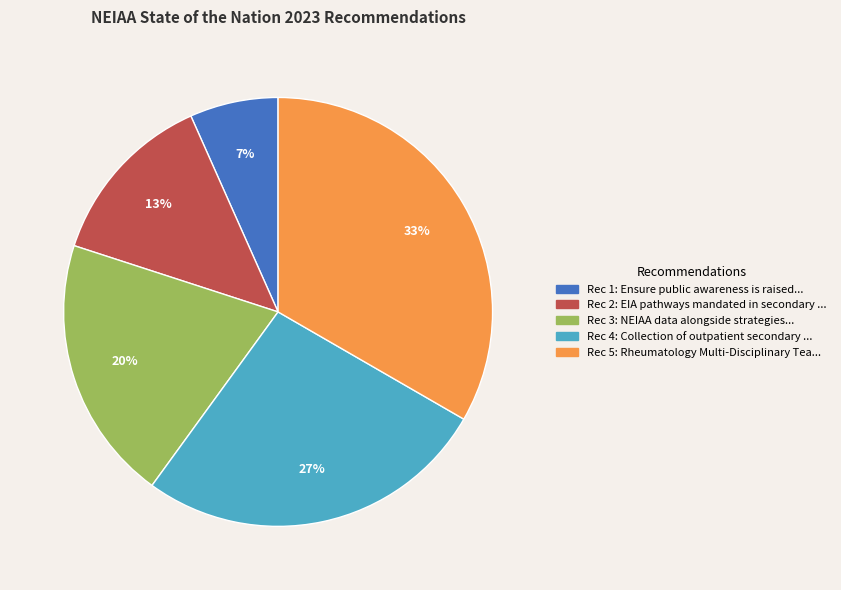

Does any single category account for the majority?

No